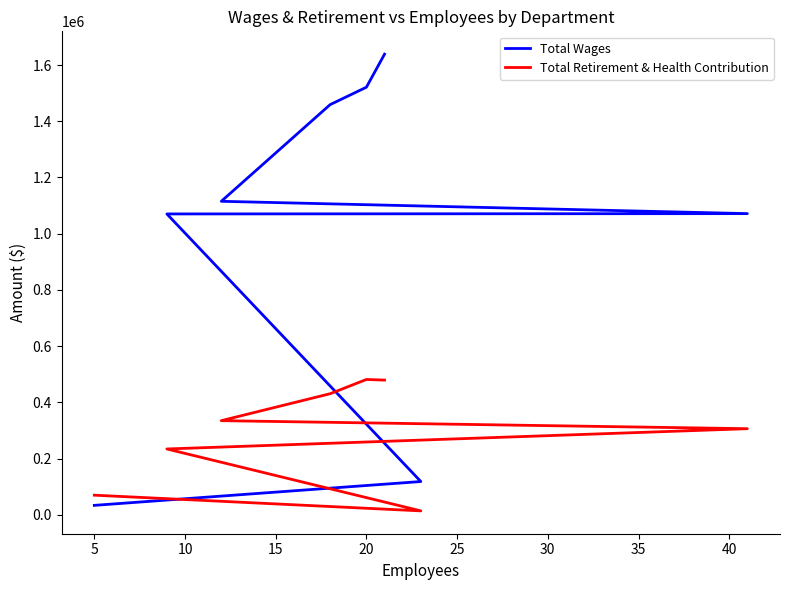

Reading right to left, what are all the values shown in this chart?

Total Wages: 33940	118672	1070377	1071509	1115317	1459130	1521115	1638607
Total Retirement & Health Contribution: 70134	14282	234482	306597	335172	430995	481661	479436